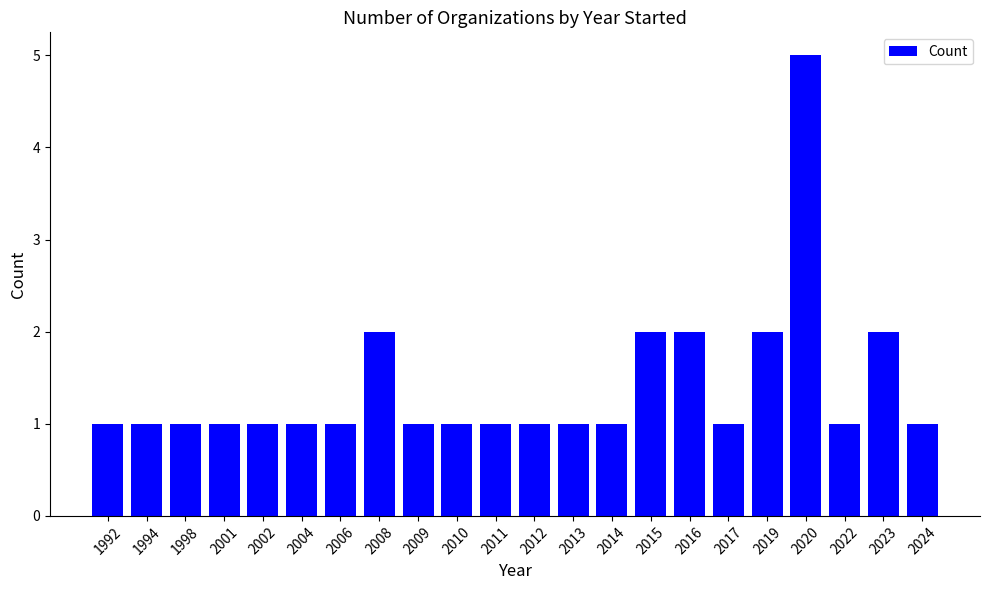

What is the change in value from 2010 to 2020?

+4